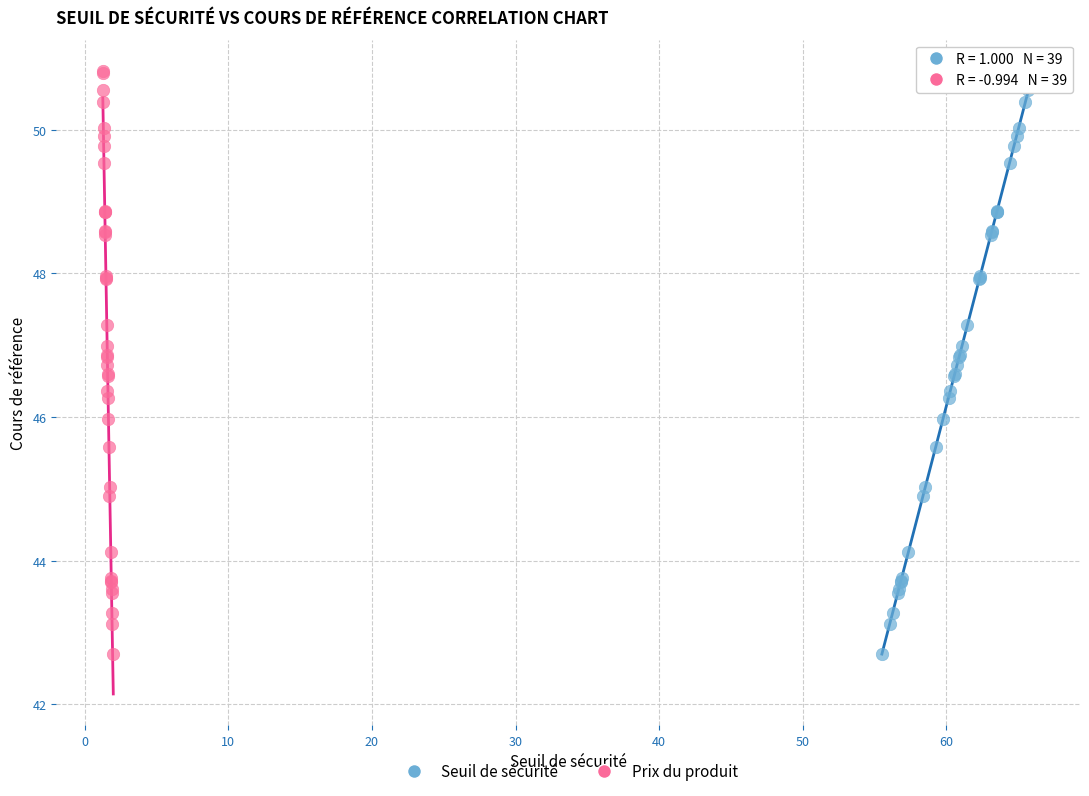

What are all the series names shown in the legend?

Seuil de sécurité, Prix du produit